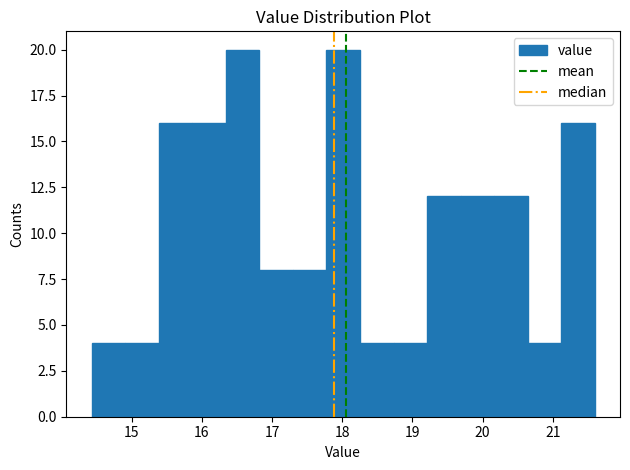

Reading left to right, list every bar in this chart as the range it spans on the x-axis followed by its height. Neither the bar edges nor the heights are printed on the chart, so give them approximately, as read against the axes.

14.4 to 14.9: 4
14.9 to 15.4: 4
15.4 to 15.9: 16
15.9 to 16.3: 16
16.3 to 16.8: 20
16.8 to 17.3: 8
17.3 to 17.8: 8
17.8 to 18.3: 20
18.3 to 18.7: 4
18.7 to 19.2: 4
19.2 to 19.7: 12
19.7 to 20.2: 12
20.2 to 20.6: 12
20.6 to 21.1: 4
21.1 to 21.6: 16